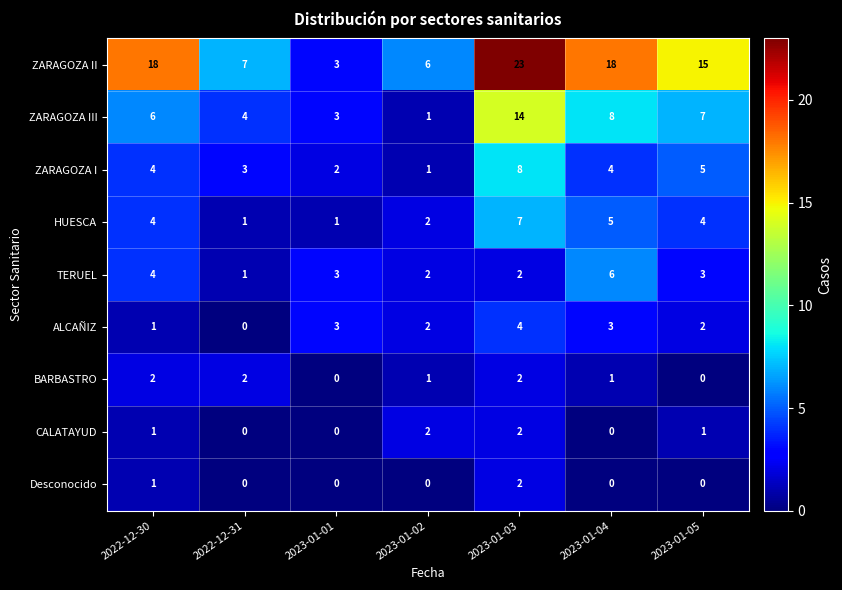

How many series are shown in this chart?

9